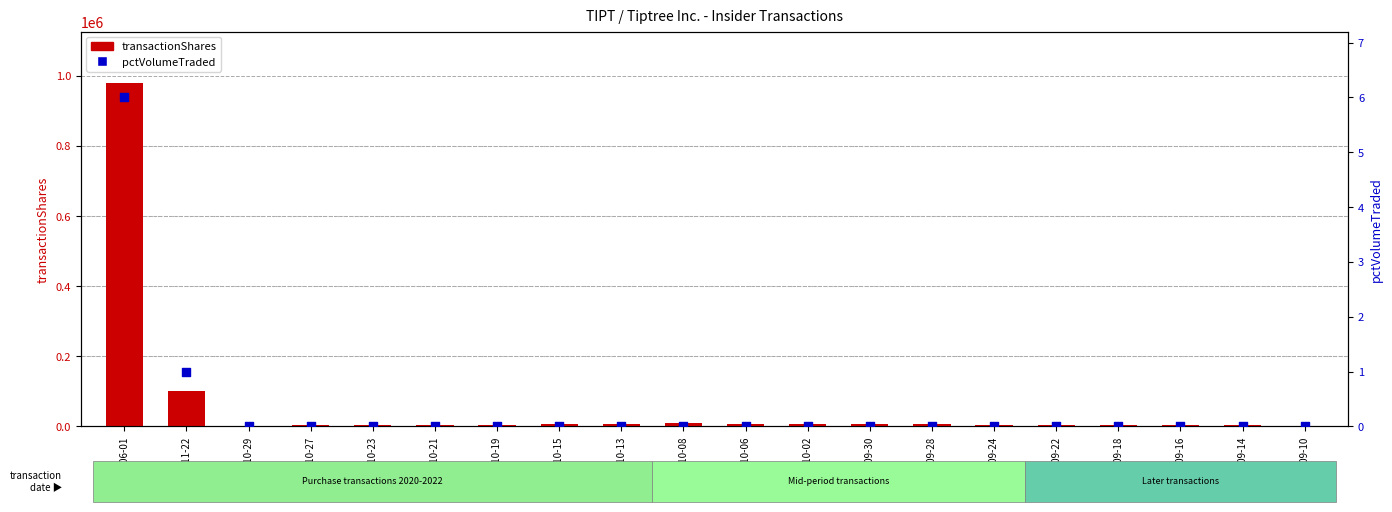

Which series reaches the maximum Y coordinate?

transactionShares